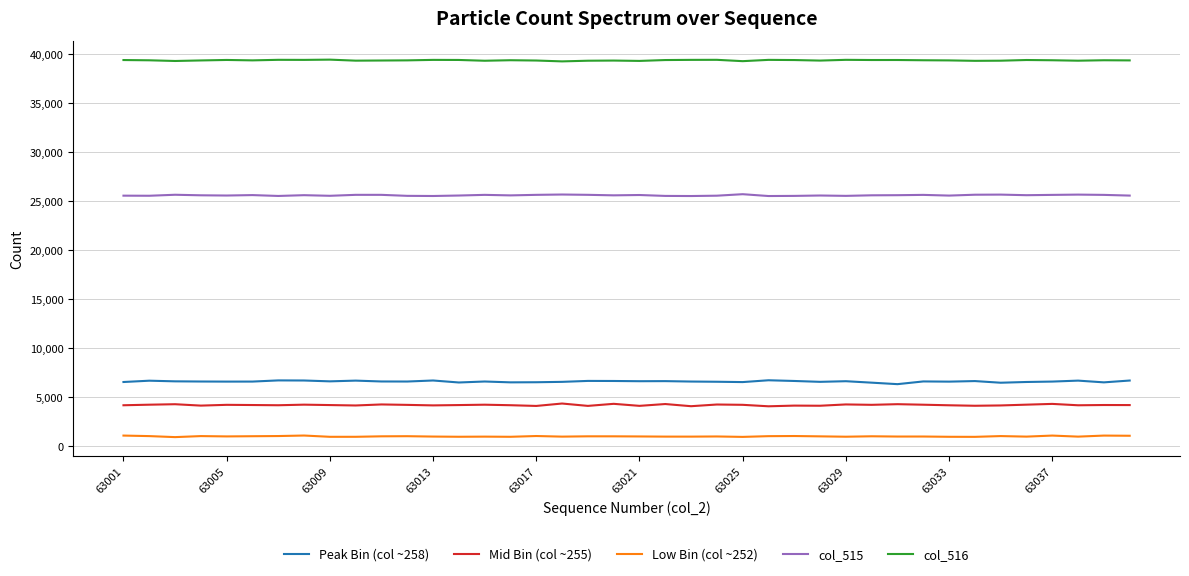

At how many categories does at least one series exceed 34002?

40